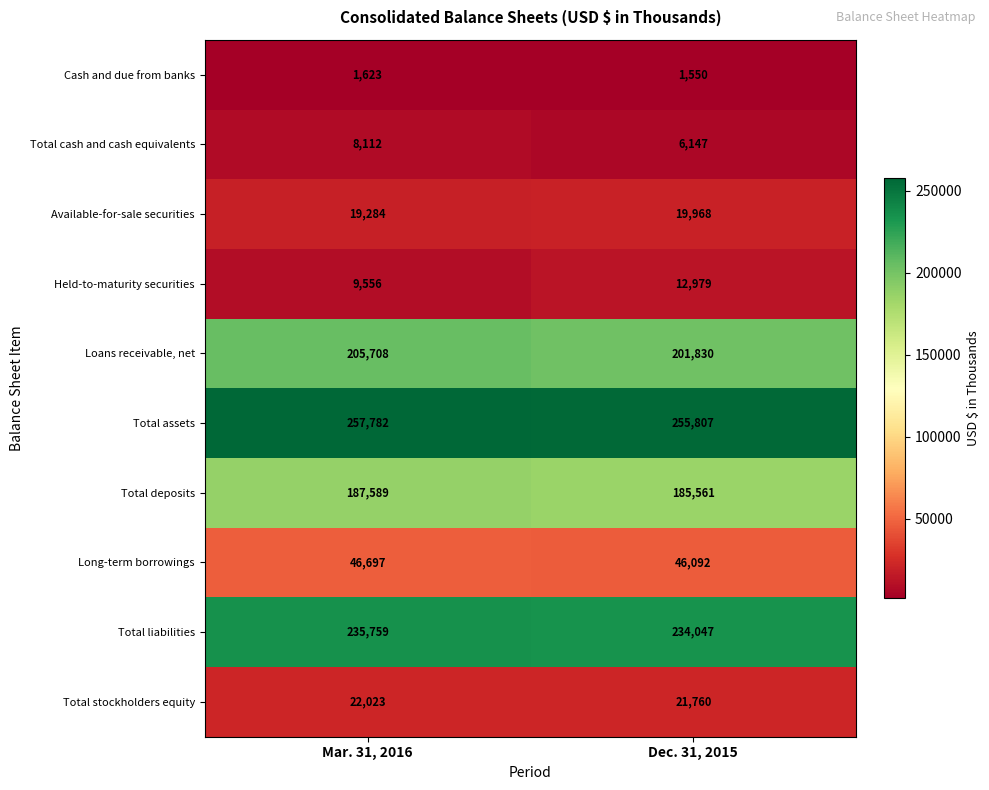

Which series has the widest spread of values?

Loans receivable, net